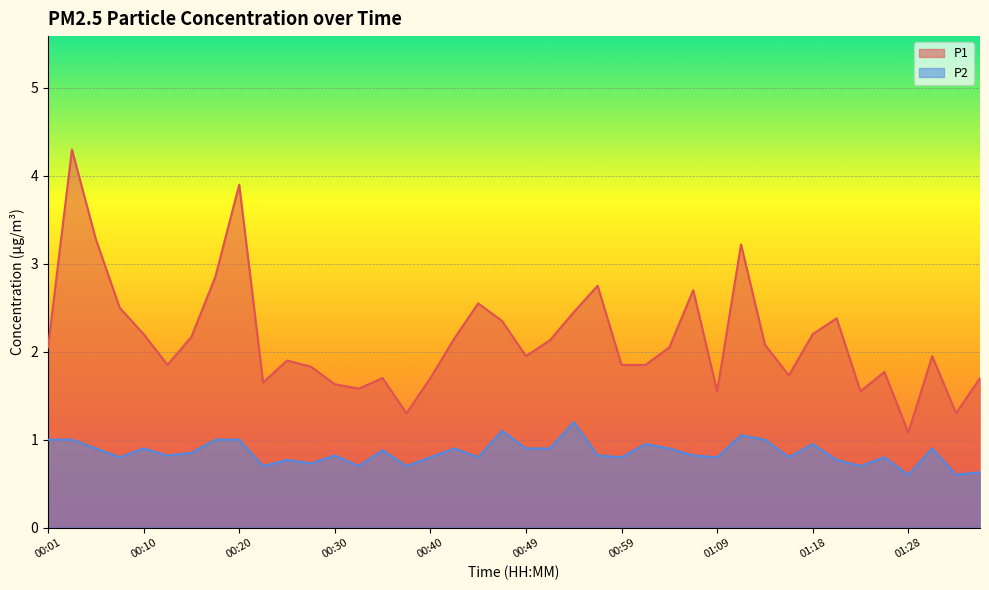

Which label corresponds to the smallest value in the chart?

01:28